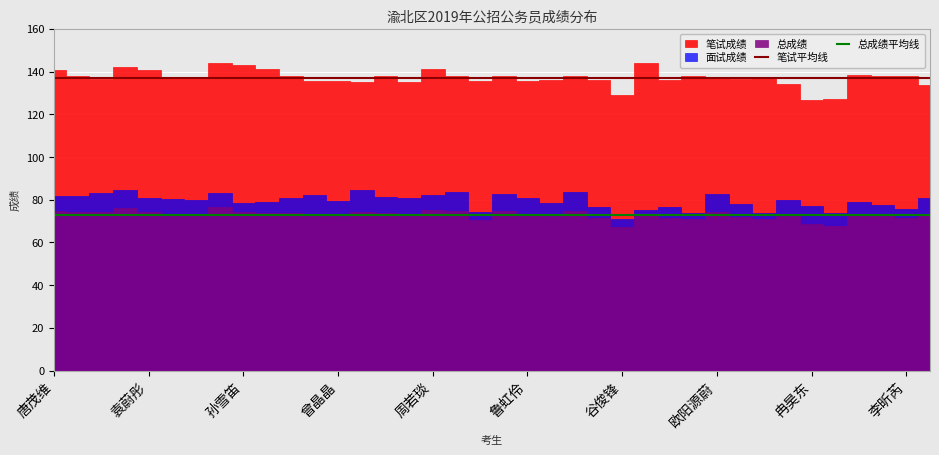

True or false: 笔试平均线 has more than 2 points higher than both neighbors.

False